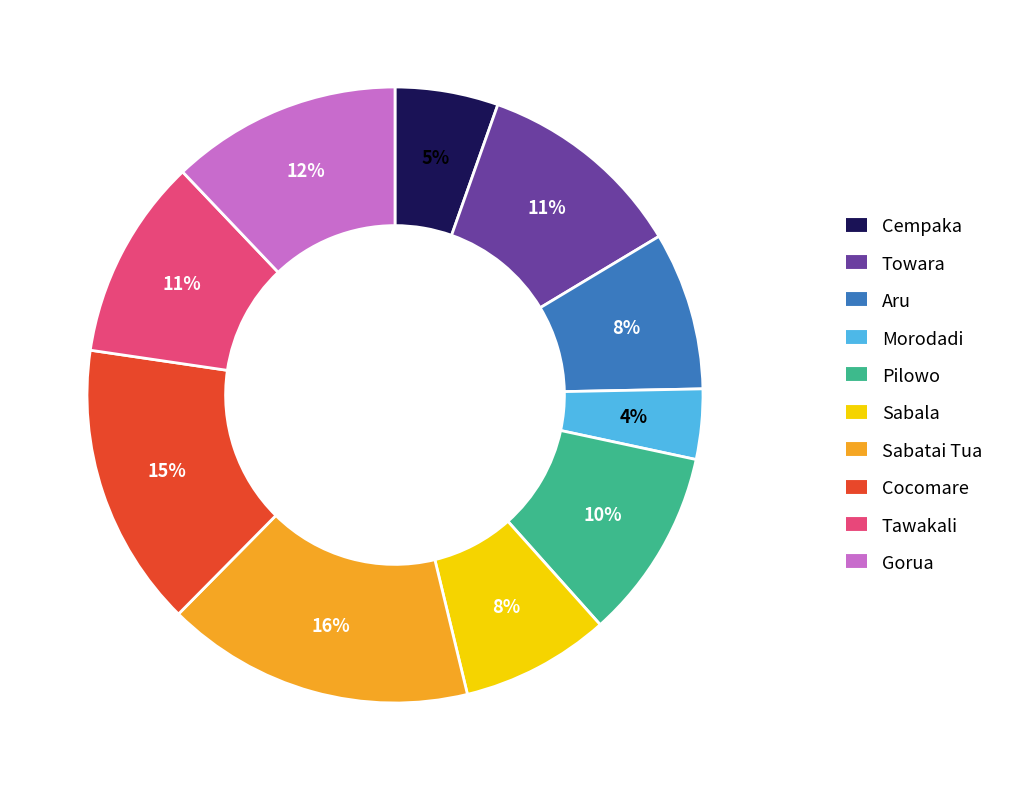

The Gorua slice represents 12% of the pie. True or false?

True